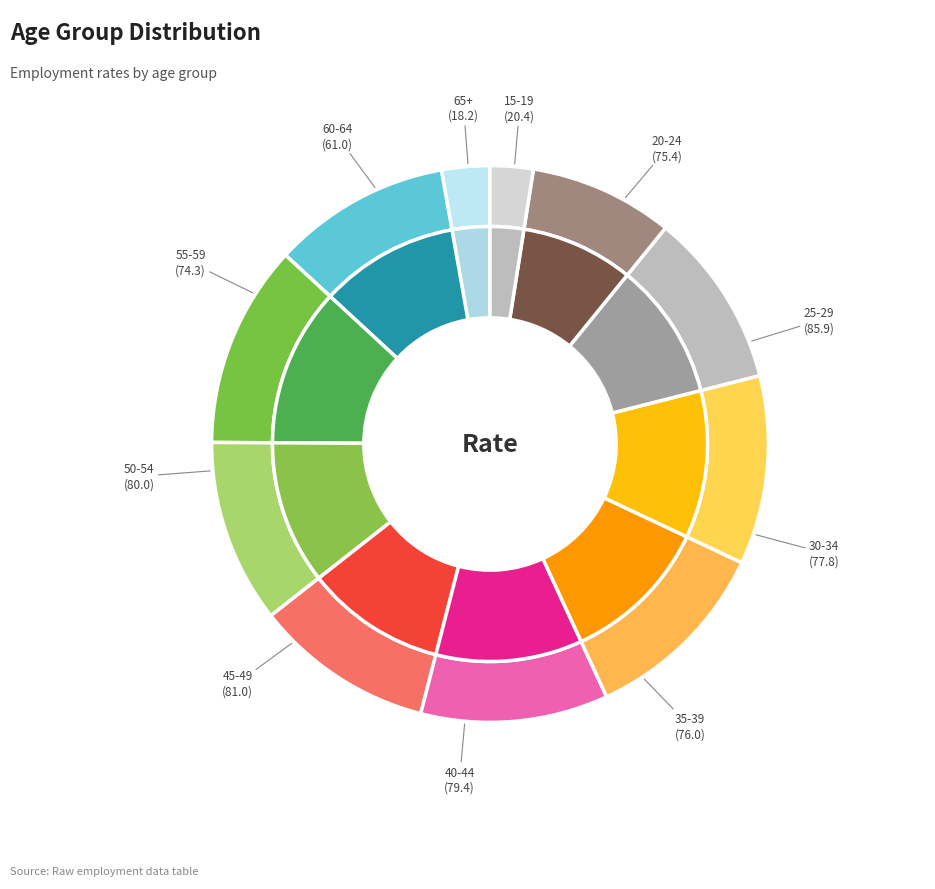

Combined, what portion of the pie is 65+ and 45-49?

13.6%